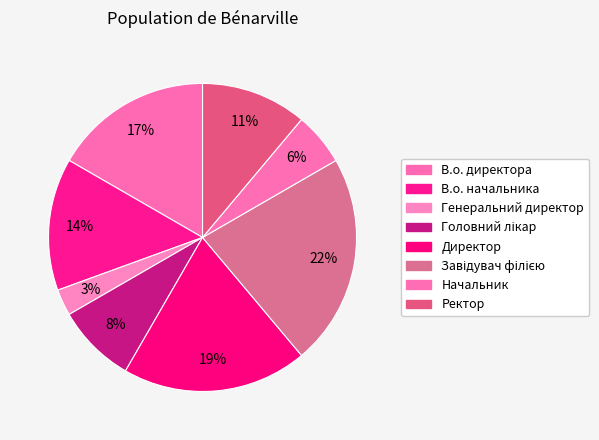

Is it true that Завідувач філією is 9% of the pie?

False